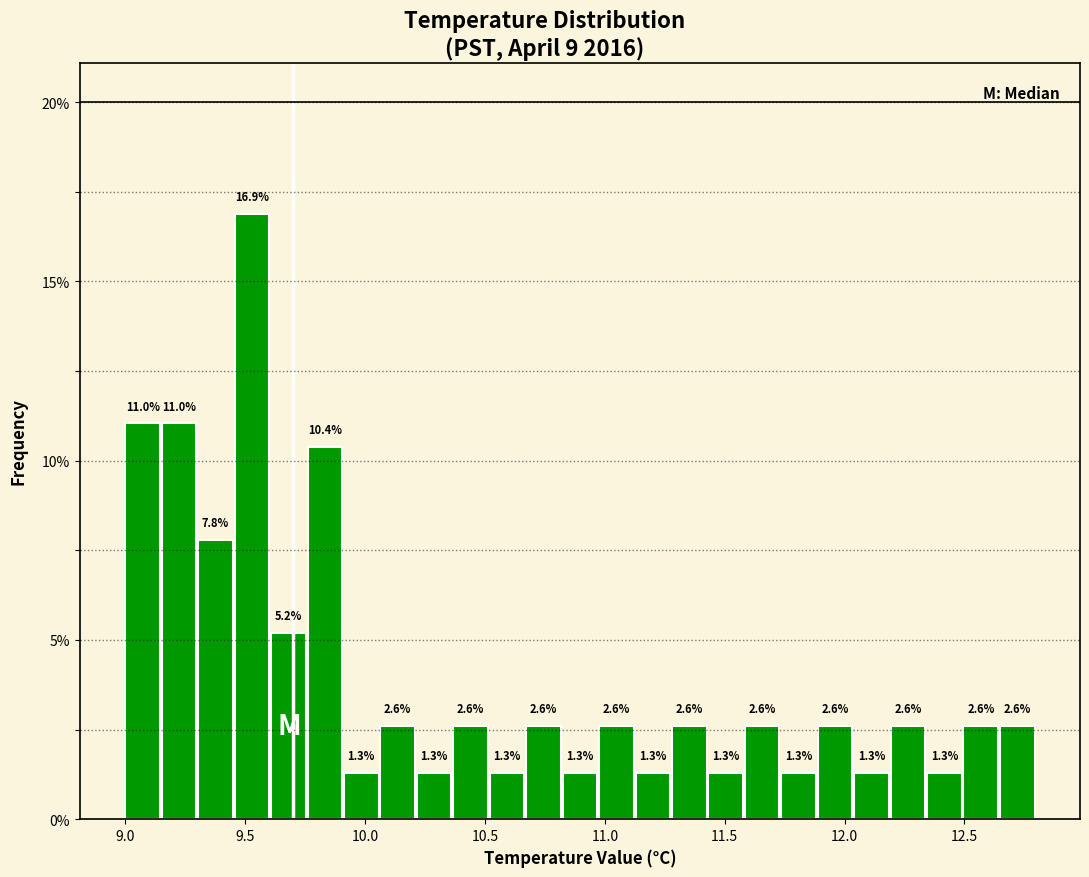

Around what value on the x-axis is the tallest bar? Give the approximate position of its centre, as read against the axis.

9.55